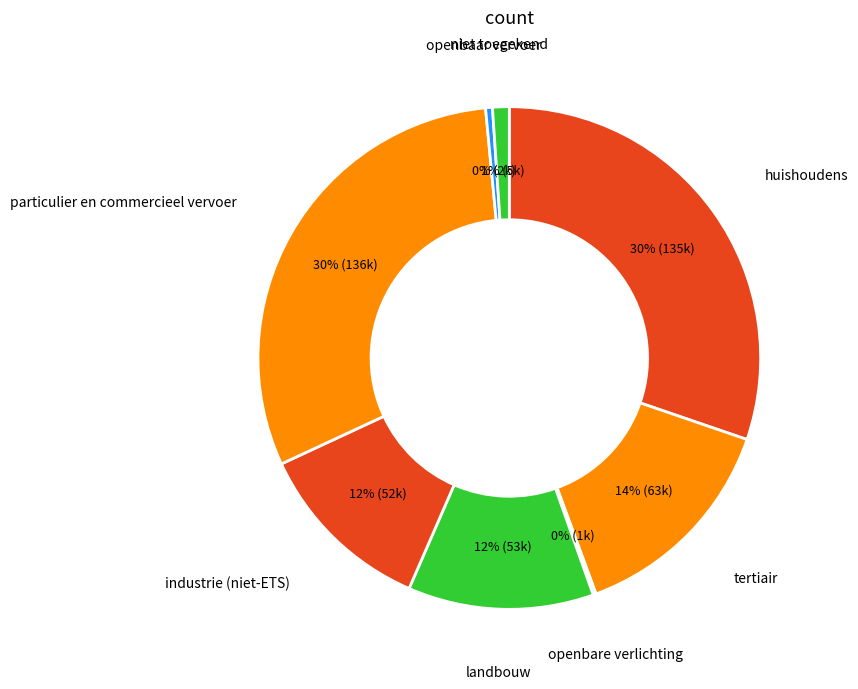

Is there any slice that represents more than half of the pie?

No